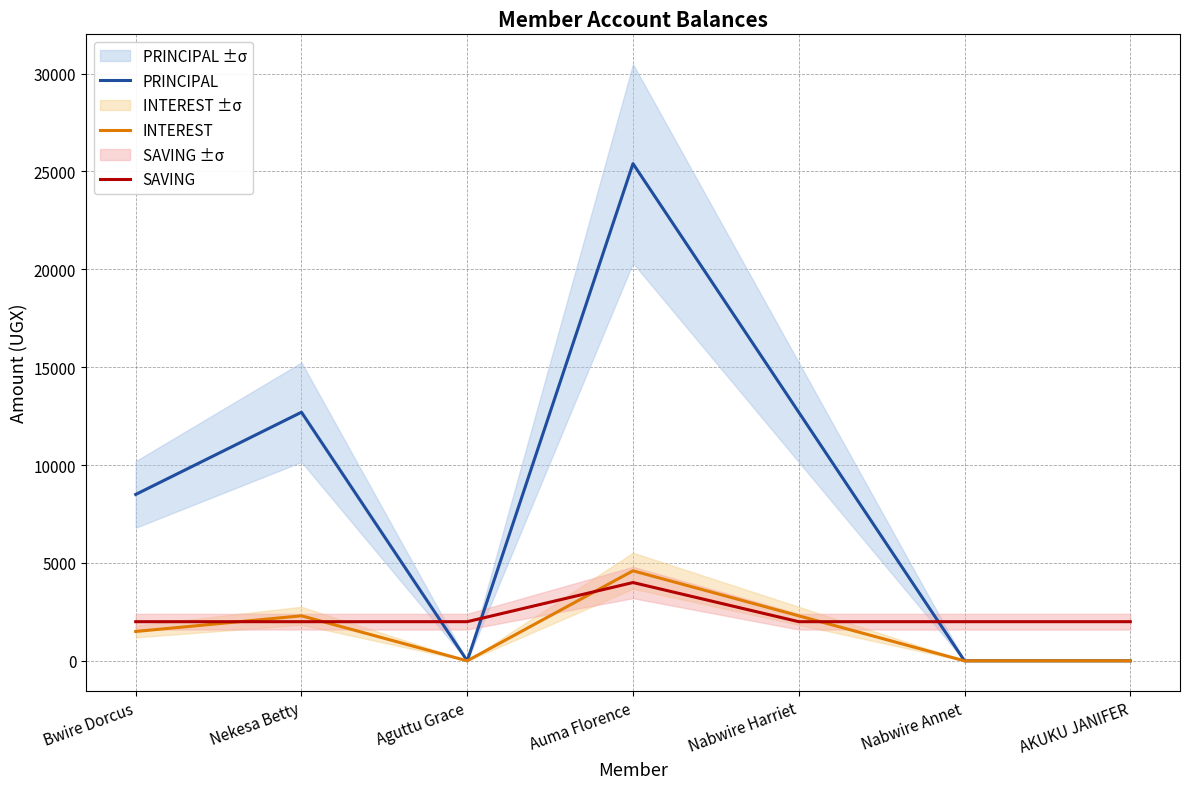

What position from the right is Nabwire Annet?

2